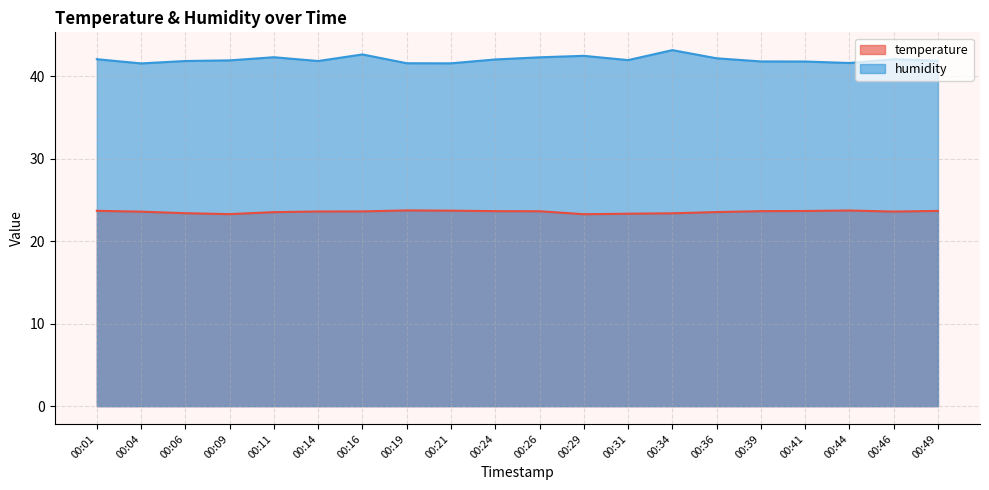

How many lines are shown in the chart?

2